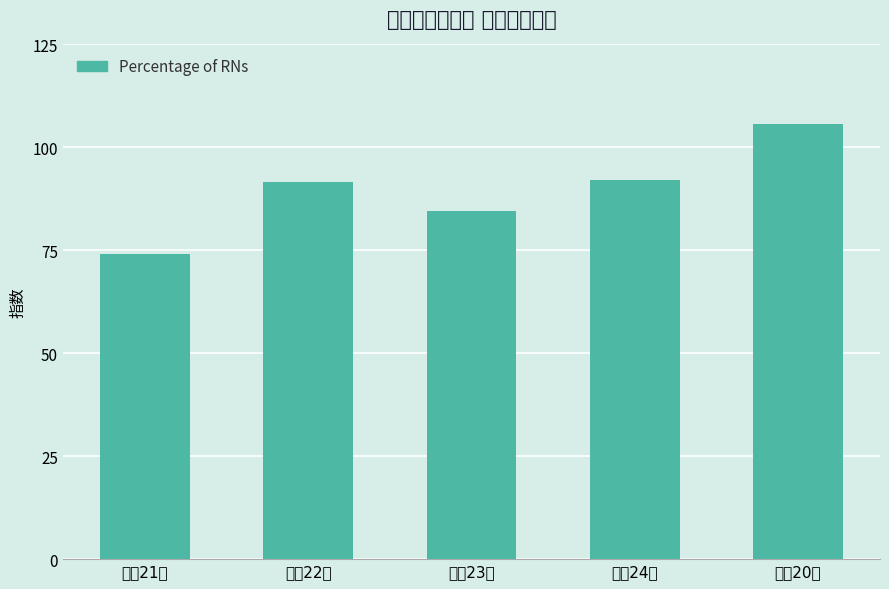

What is the change in value from 平成23年 to 平成20年?

+21.1